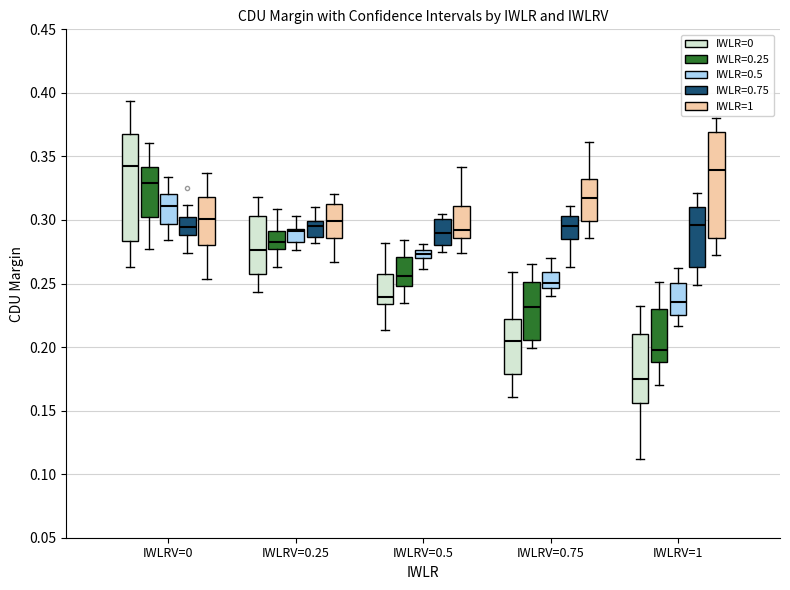

Which box's median line is the lowest?

IWLRV=1 (IWLR=0)